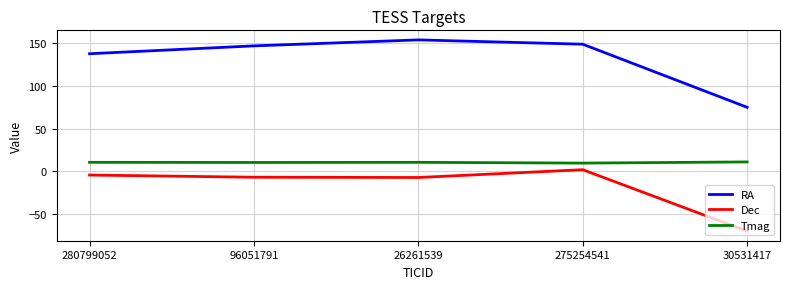

How many interior local peaks does the Dec series have?

1